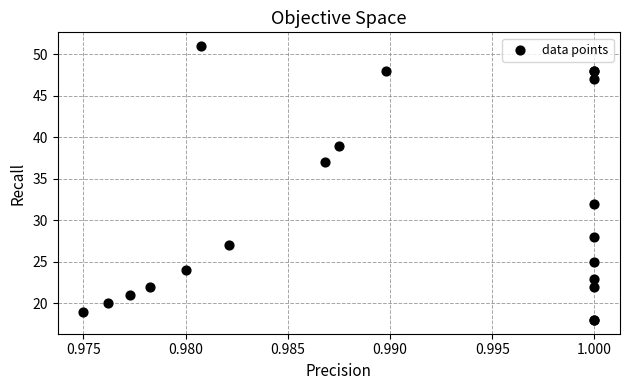

What Y value in the scatter plot is closest to 34?

32